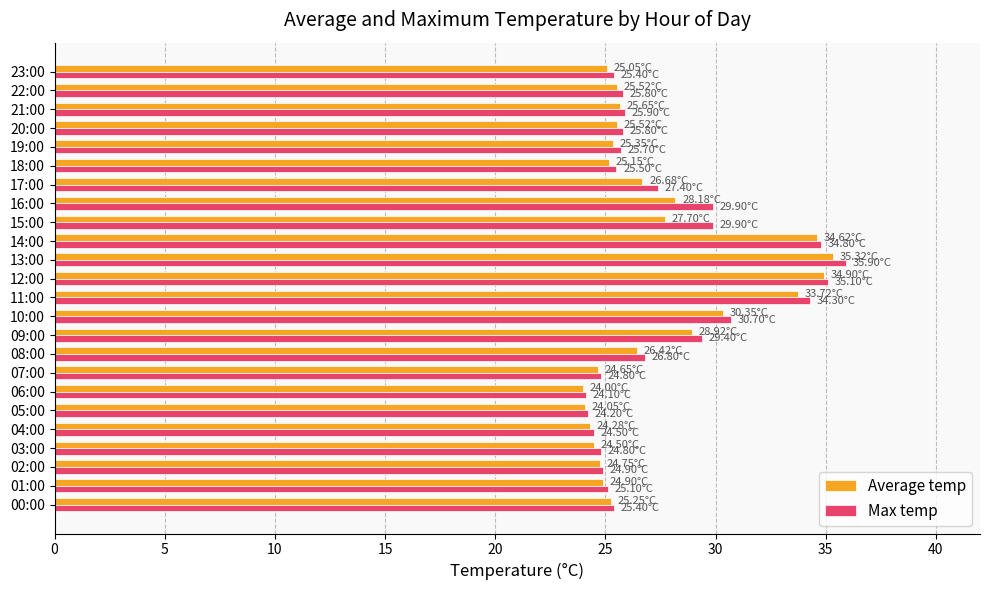

Which series has the largest range (max minus min)?

Max temp